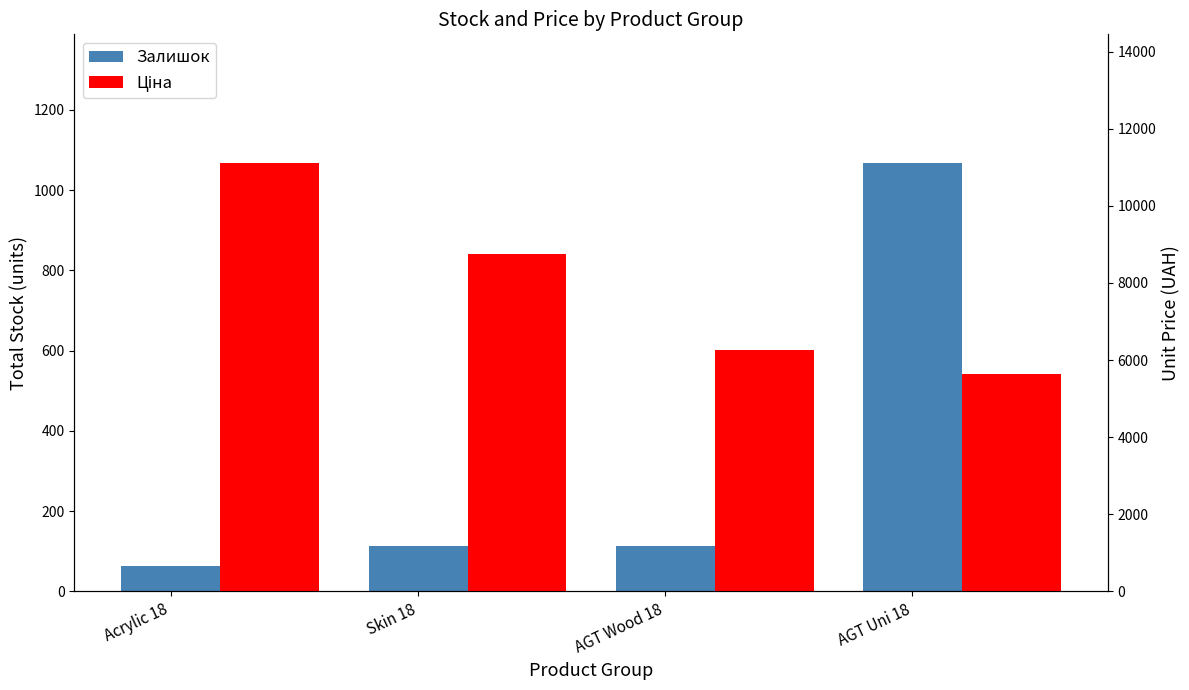

Which series changed the most between Skin 18 and AGT Uni 18?

Ціна